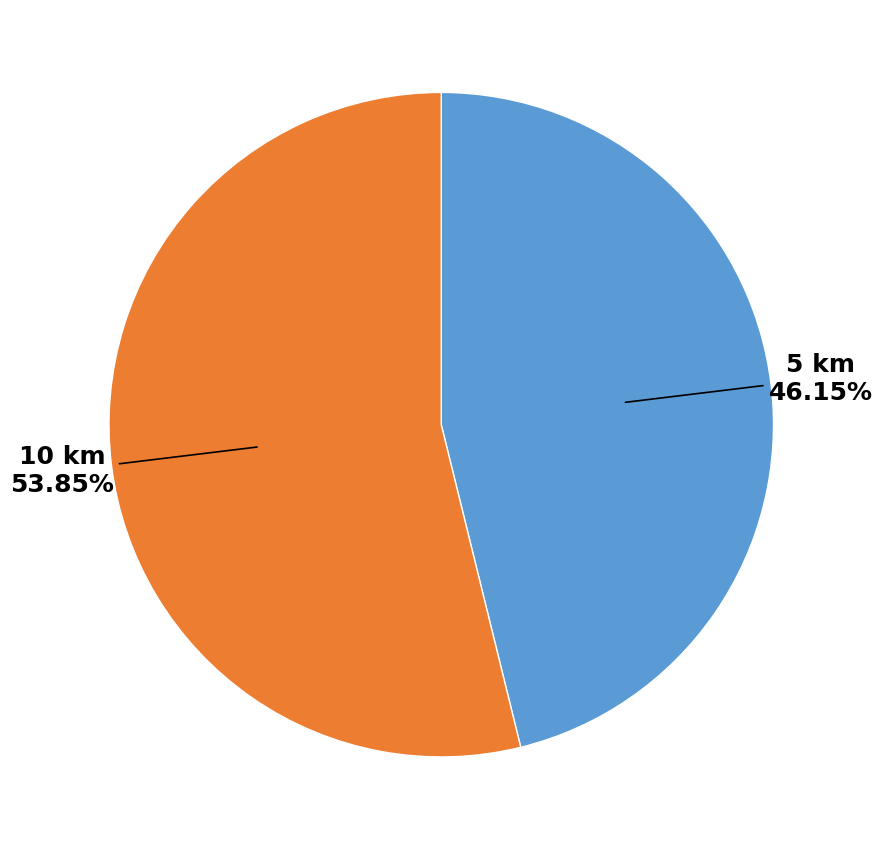

Which category has the smallest portion of the pie?

5 km